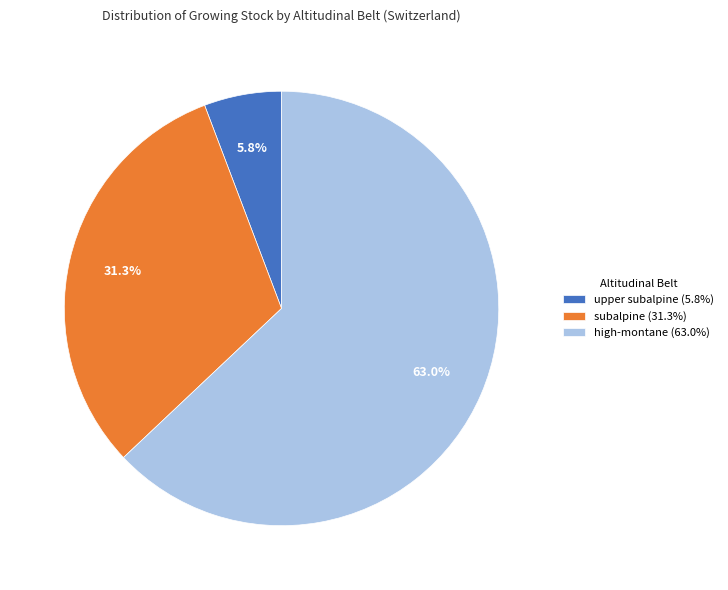

Rank the categories by value from lowest to highest.

upper subalpine (5.8%), subalpine (31.3%), high-montane (63.0%)